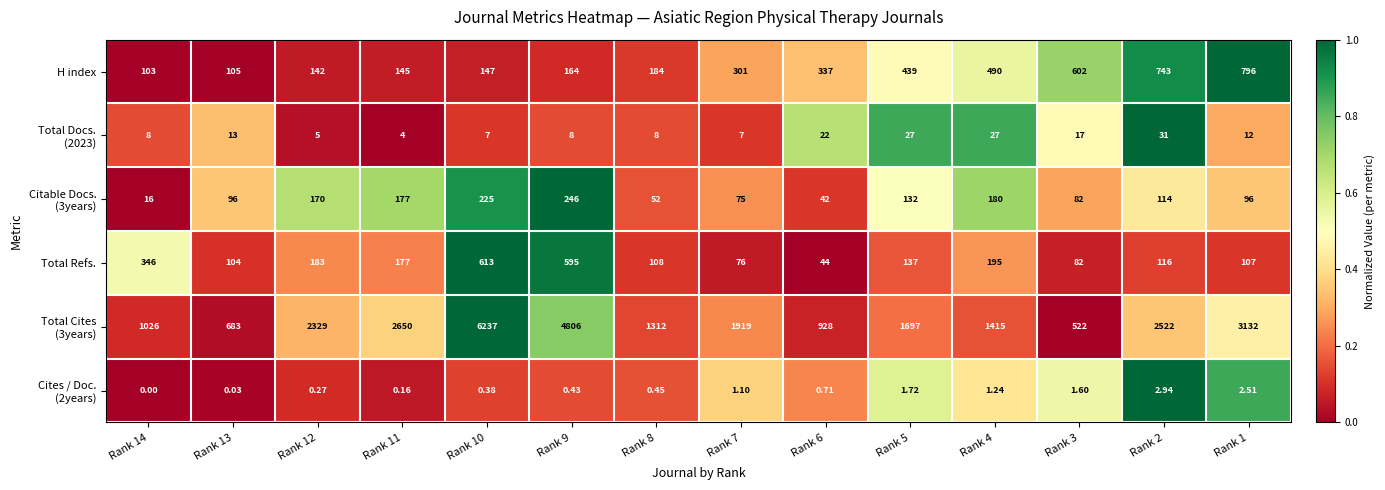

At which category is the sum across all series the highest?

Rank 10